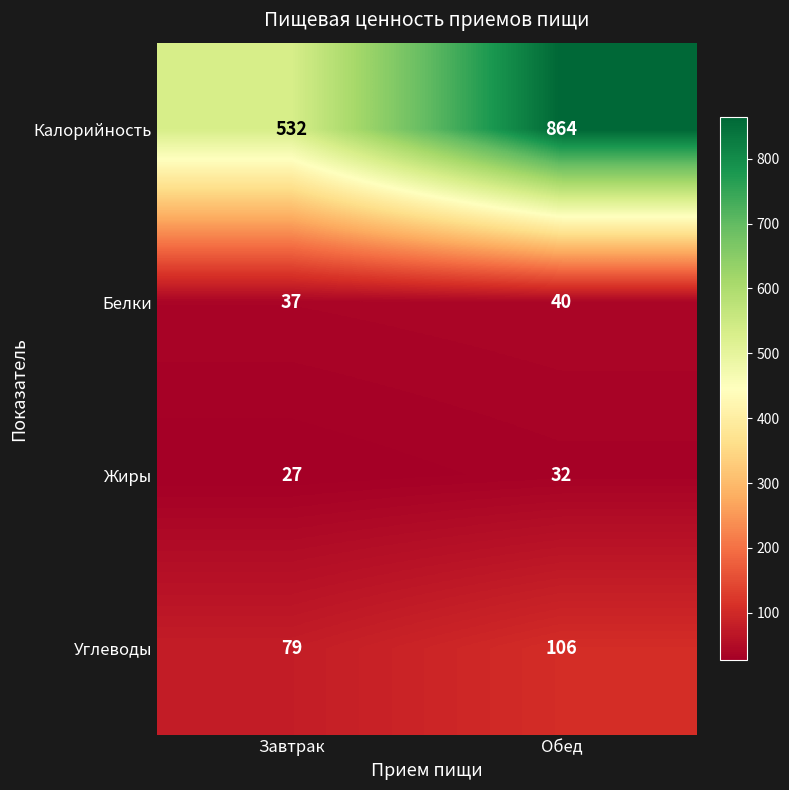

List the series in order of their peak value, lowest first.

Жиры, Белки, Углеводы, Калорийность